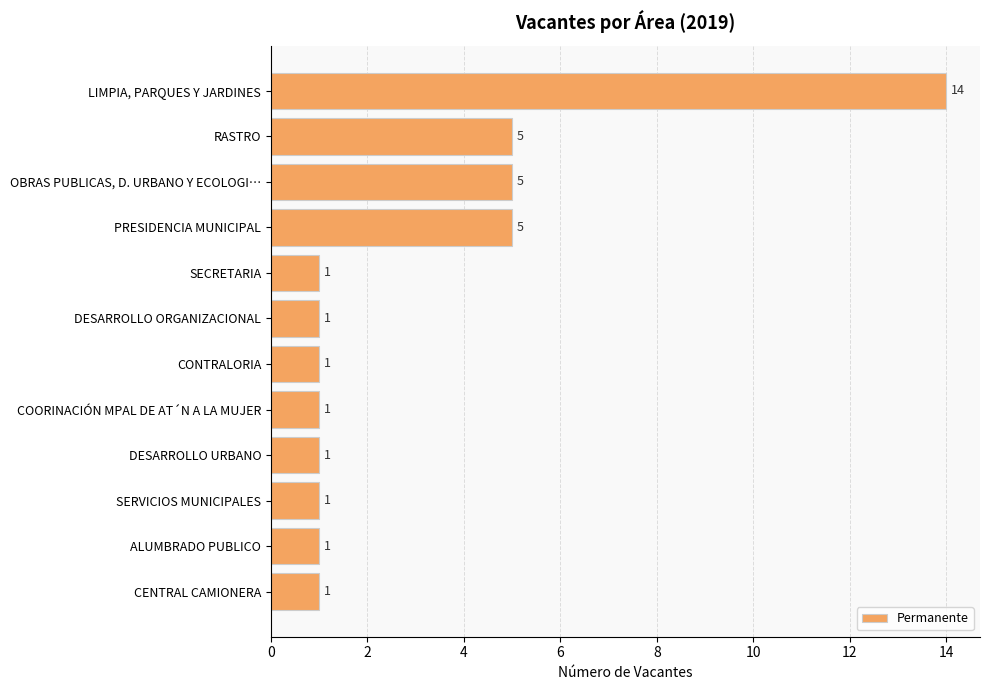

How many bars are there in total?

12